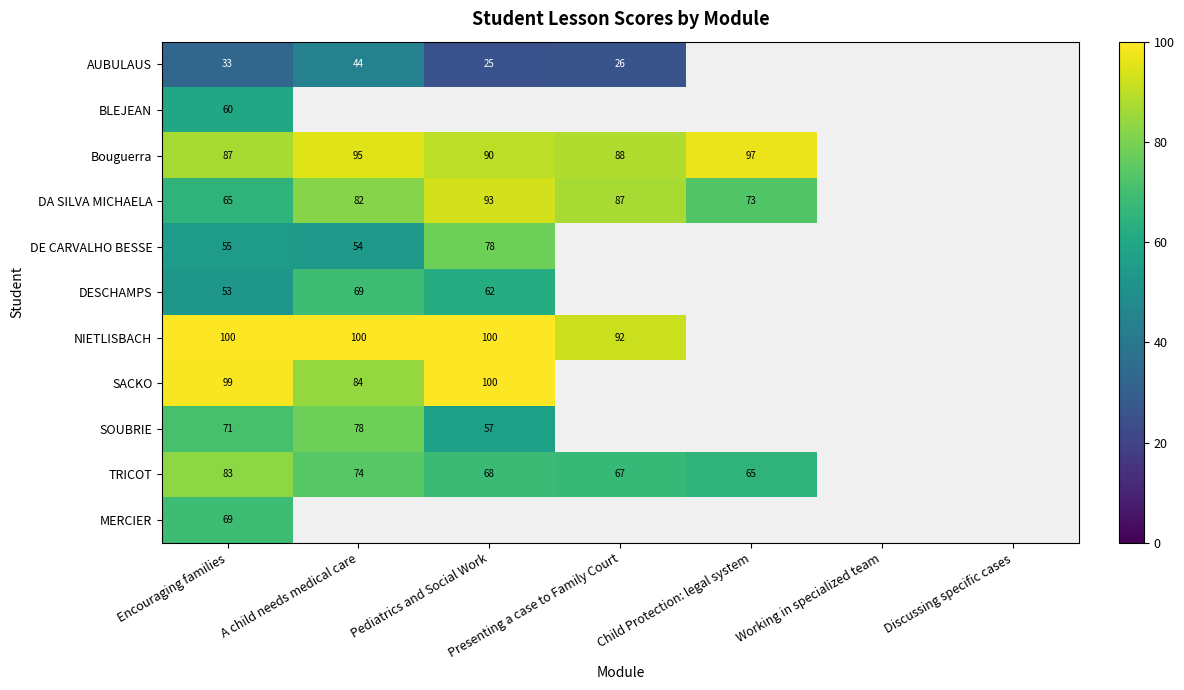

What is the total value across all series at Encouraging families?

775